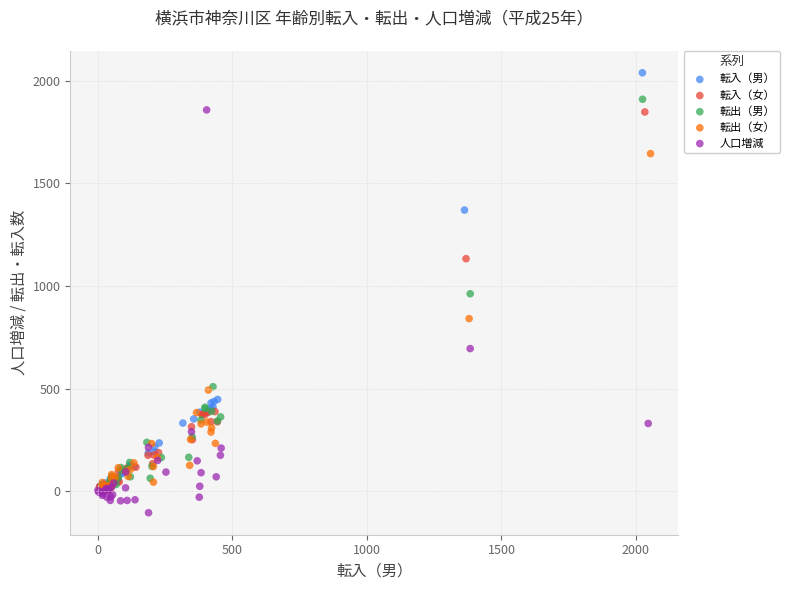

What are all the series names shown in the legend?

転入（男）, 転入（女）, 転出（男）, 転出（女）, 人口増減